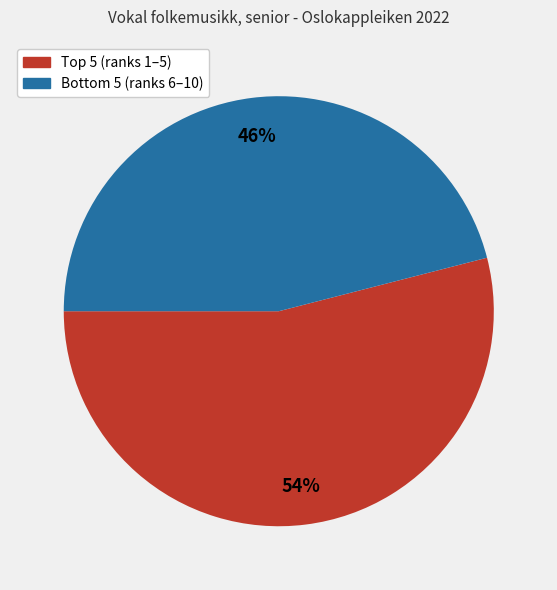

Is there any slice that represents more than half of the pie?

Yes